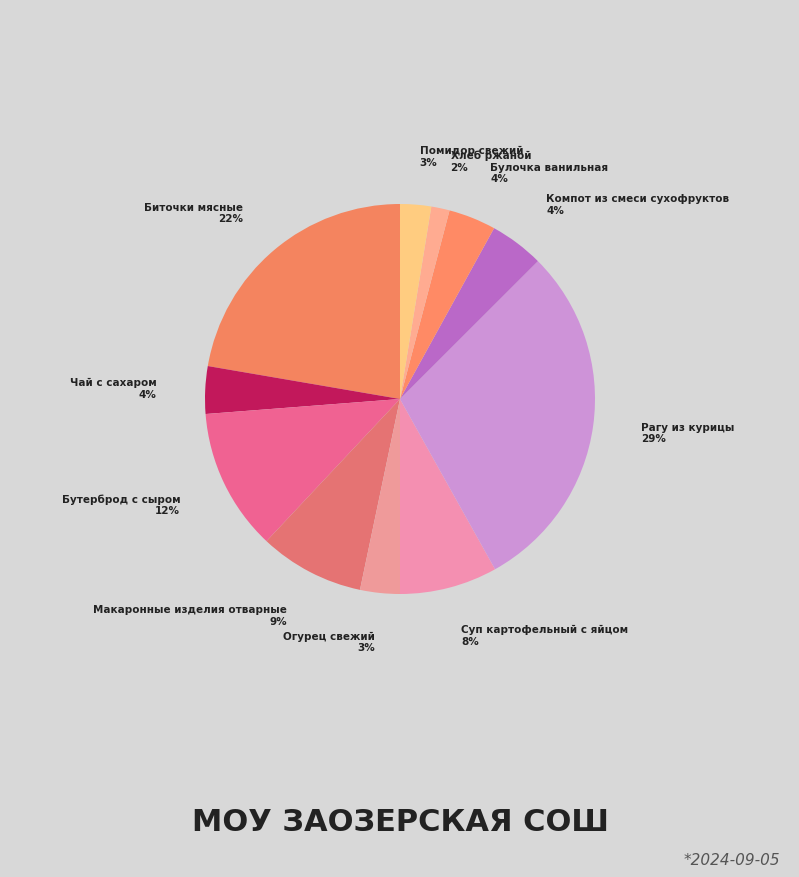

To the nearest percent, what percentage of the pie is Хлеб ржаной?

2%